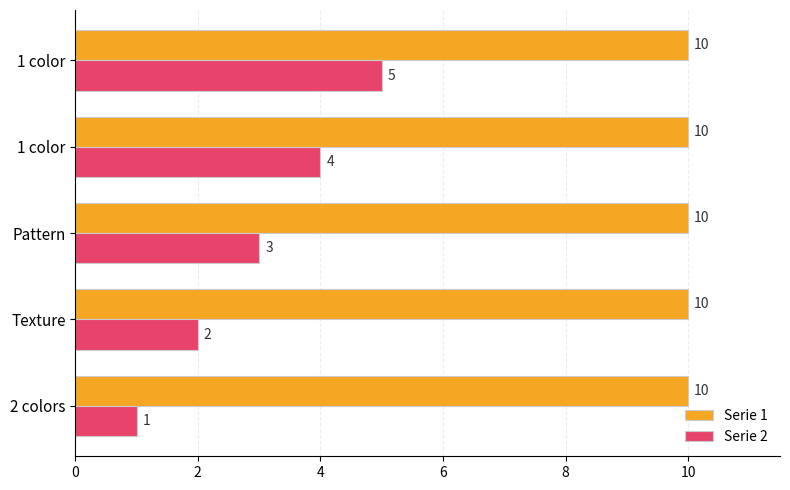

What are all the series names shown in the legend?

Serie 1, Serie 2